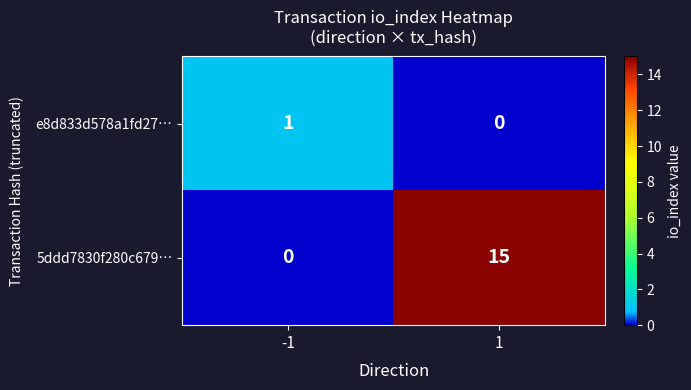

List the series in order of their overall mean, lowest first.

e8d833d578a1fd27…, 5ddd7830f280c679…